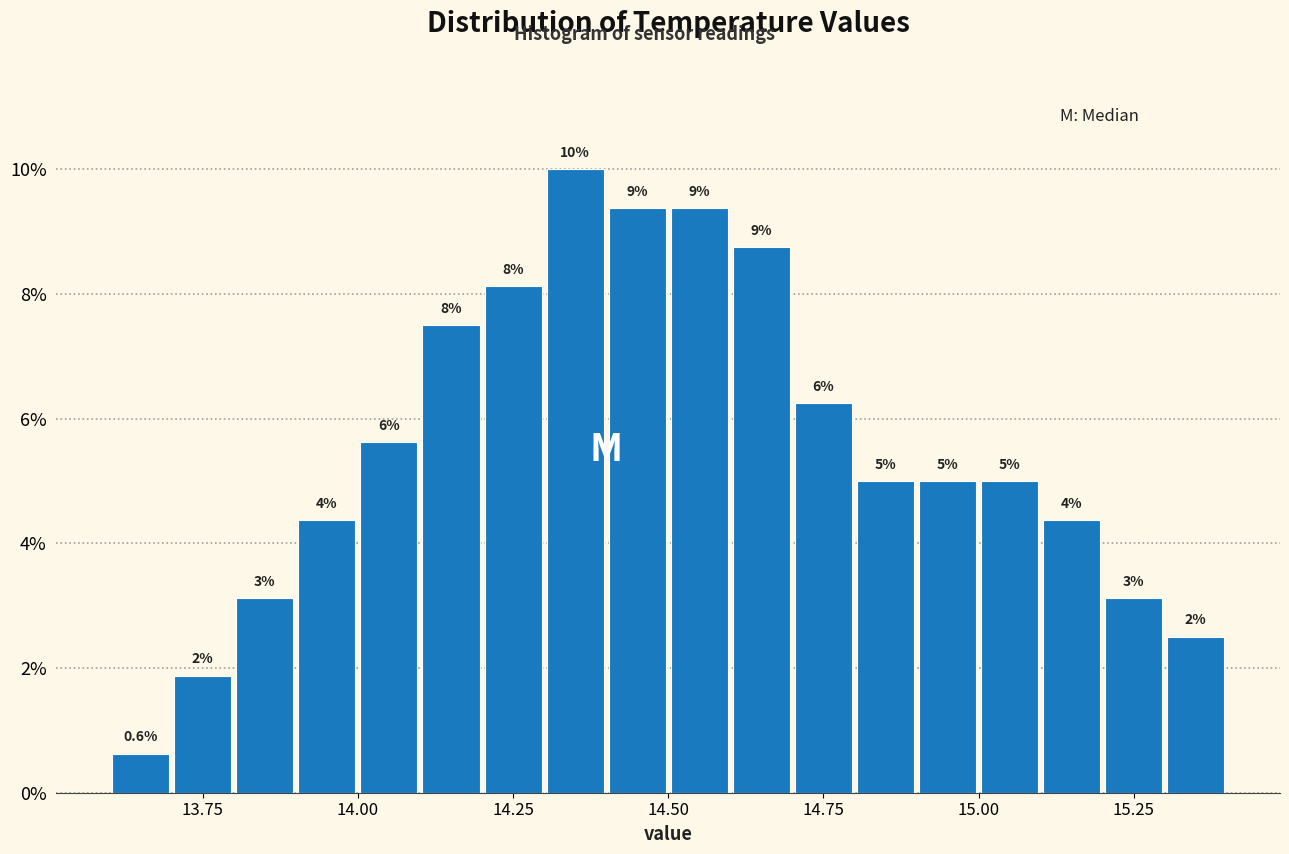

Read against the x-axis, roughly where is the centre of the tallest bar?

14.35